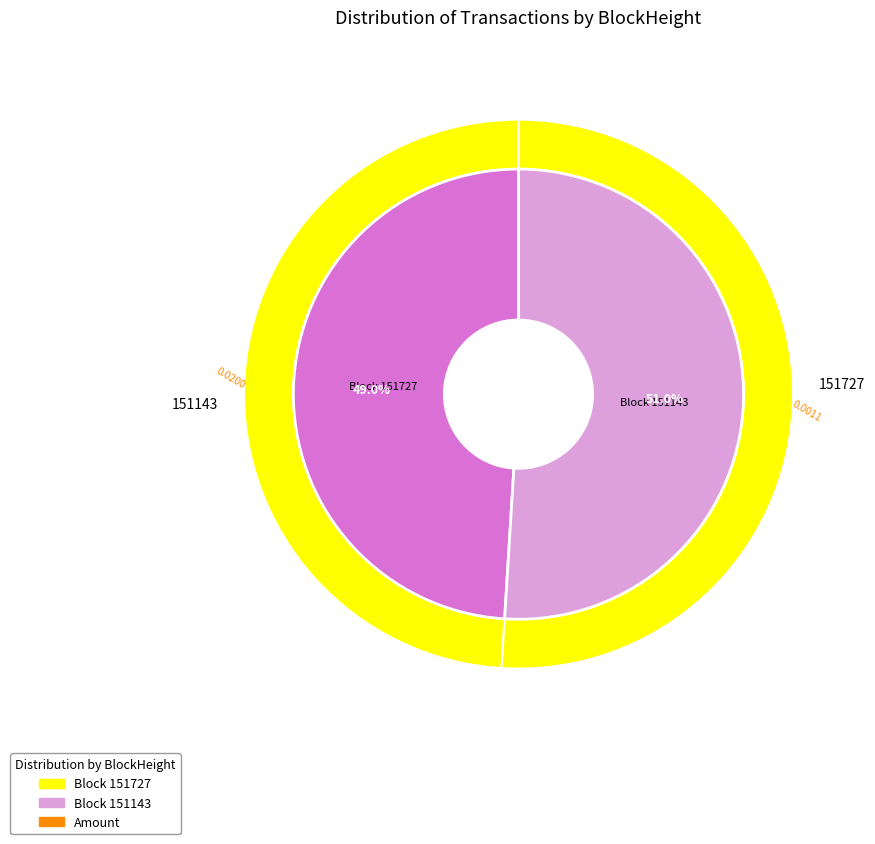

How many segments does this pie chart have?

2